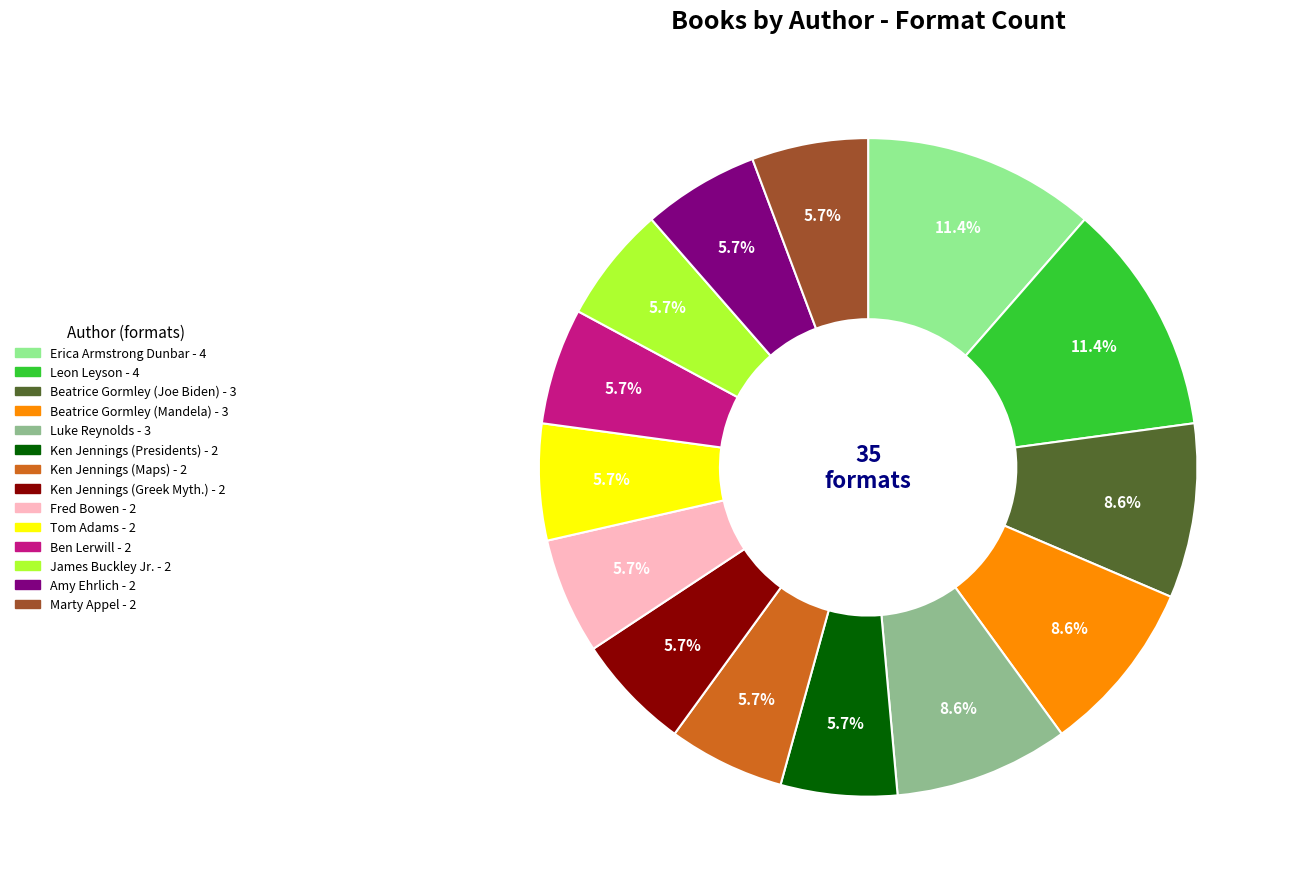

Does any single category account for the majority?

No